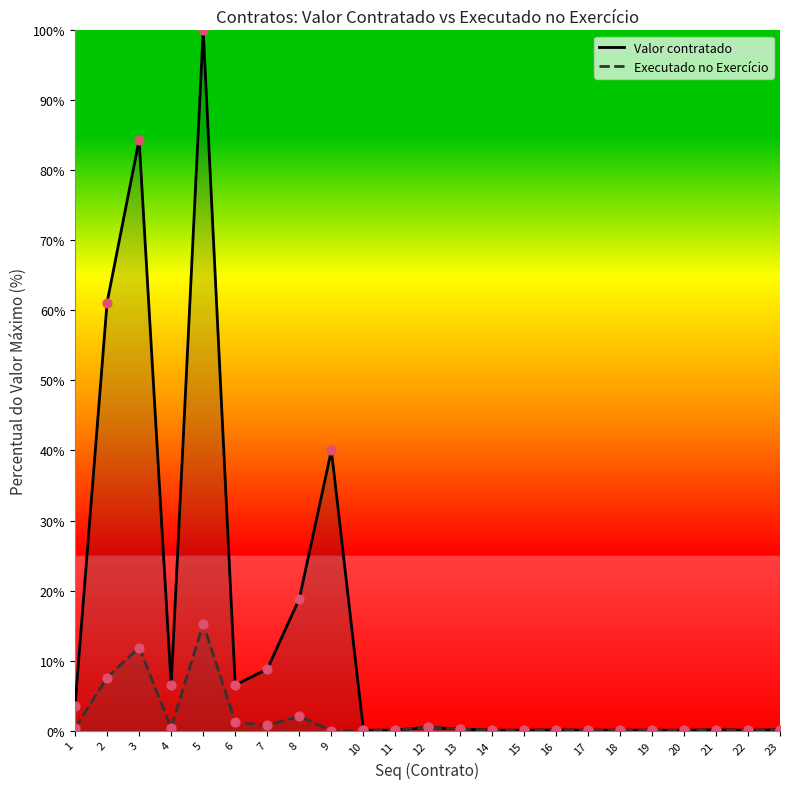

Which series reaches the maximum Y coordinate?

Valor contratado